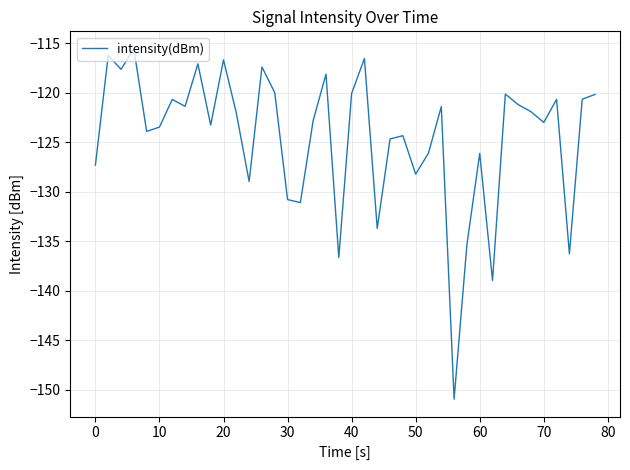

What is the minimum value shown in the chart?

-150.9